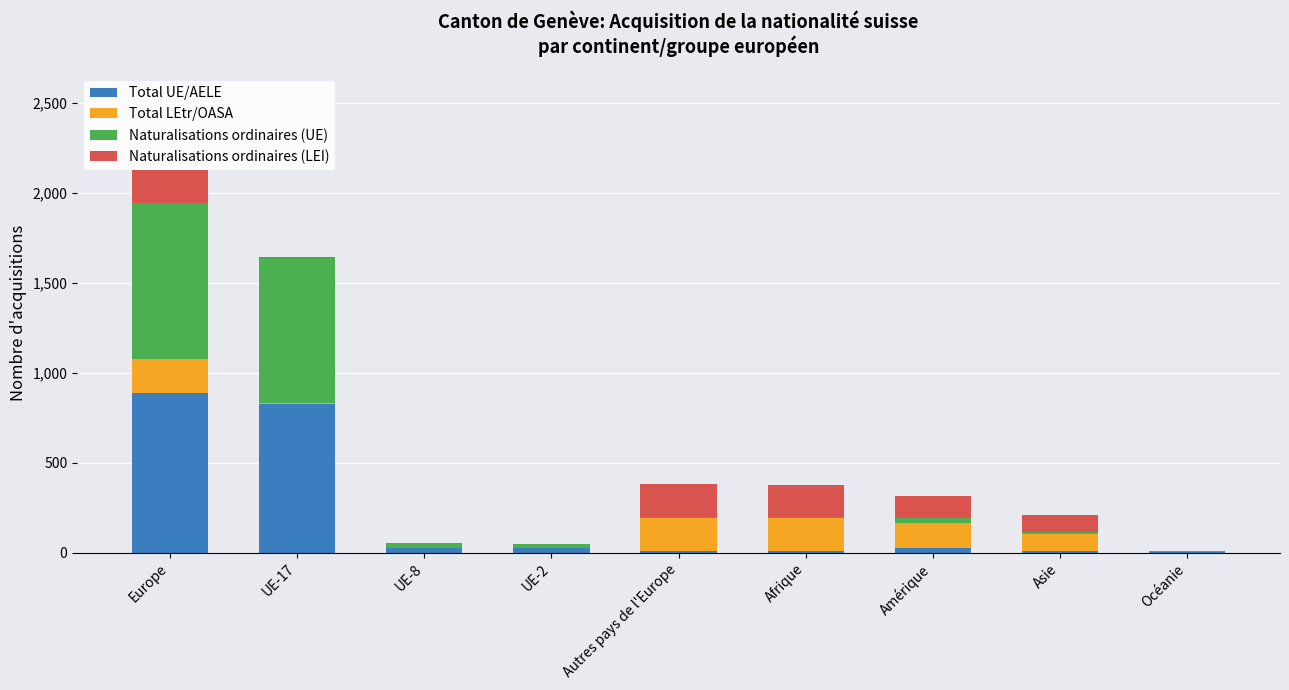

What value does the Total UE/AELE series have at Afrique?

7